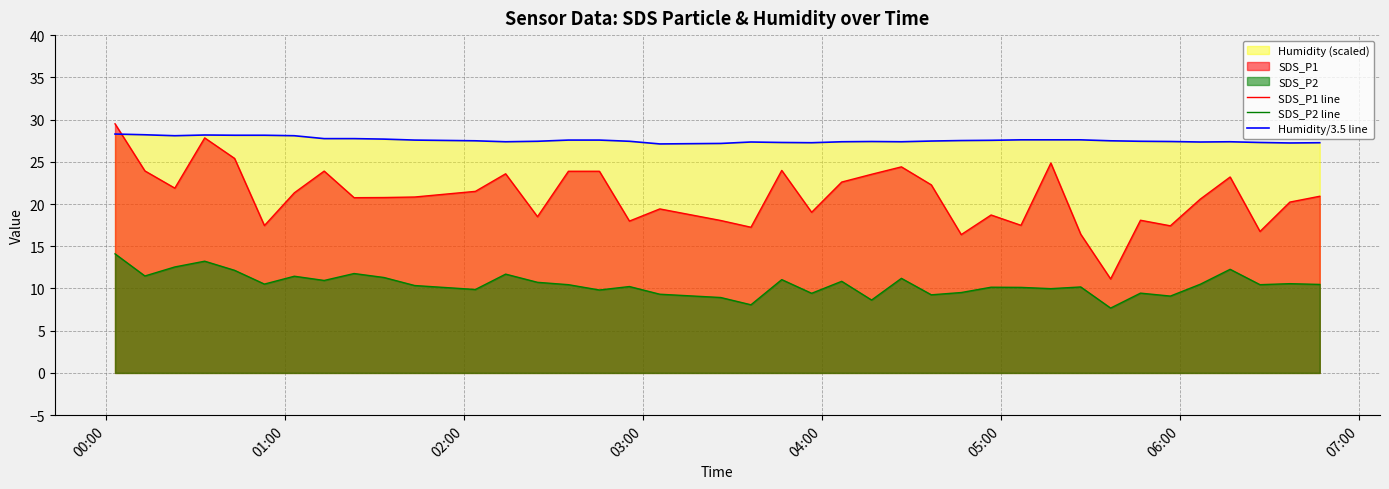

True or false: Humidity/3.5 line and SDS_P2 line cross at least once.

False